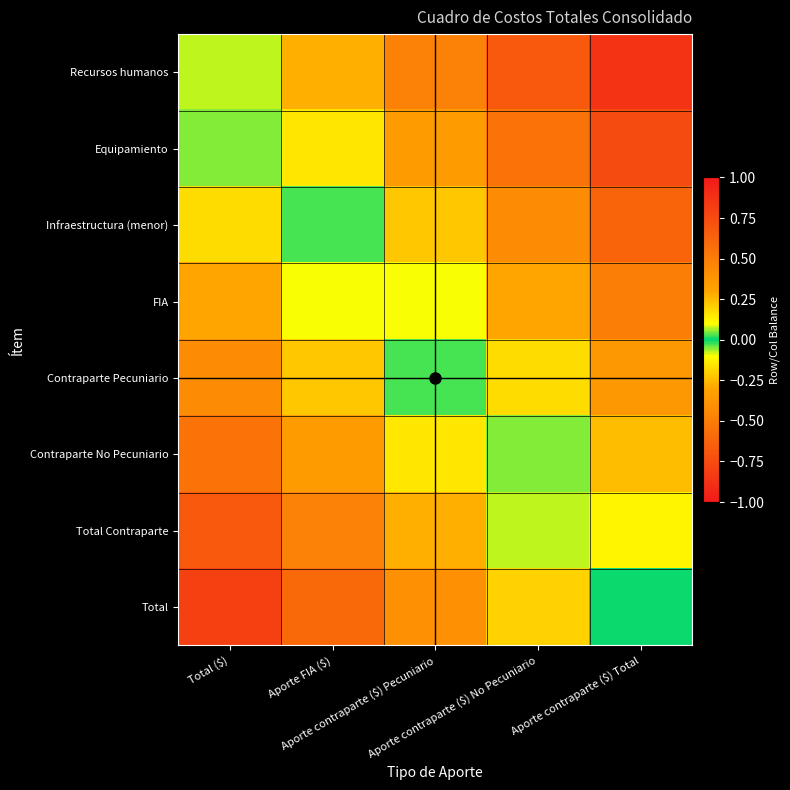

Which series has the largest total across all categories?

Total